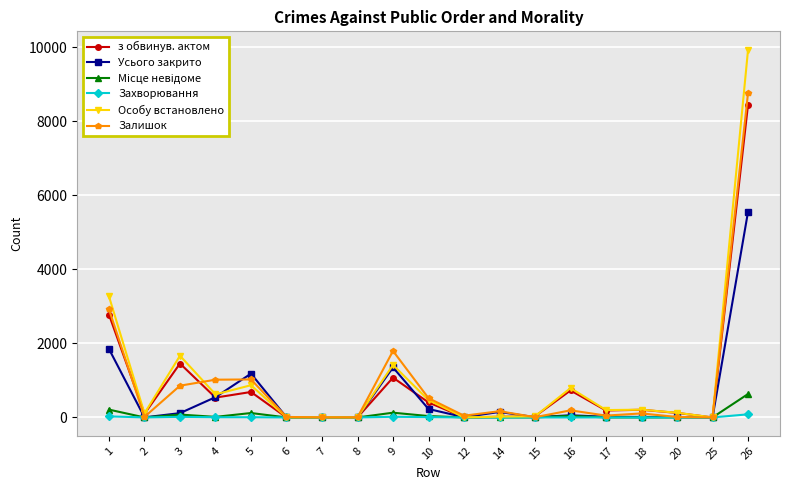

What is the maximum value for з обвинув. актом?

8456